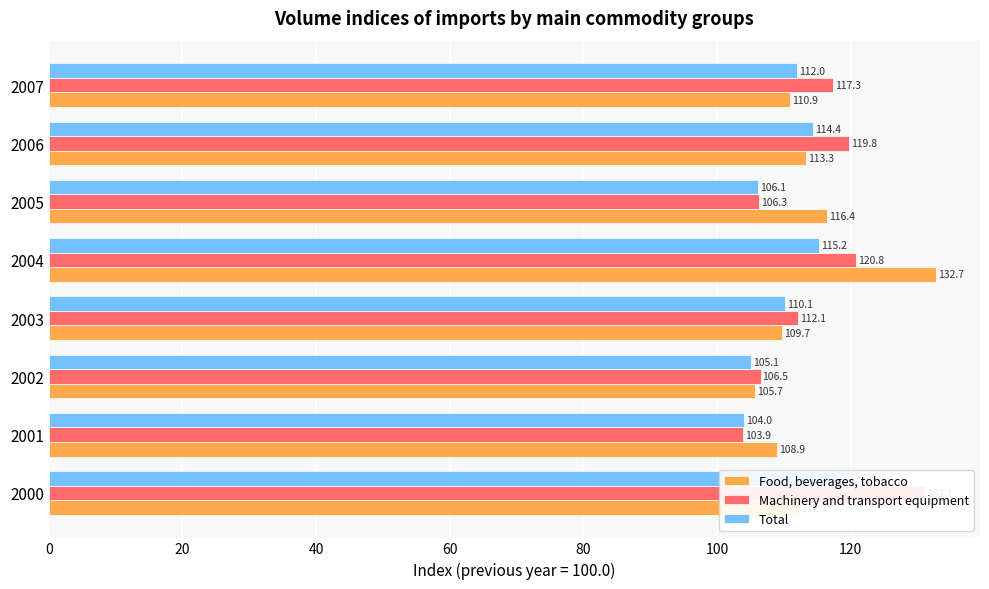

What are all the series names shown in the legend?

Food, beverages, tobacco, Machinery and transport equipment, Total